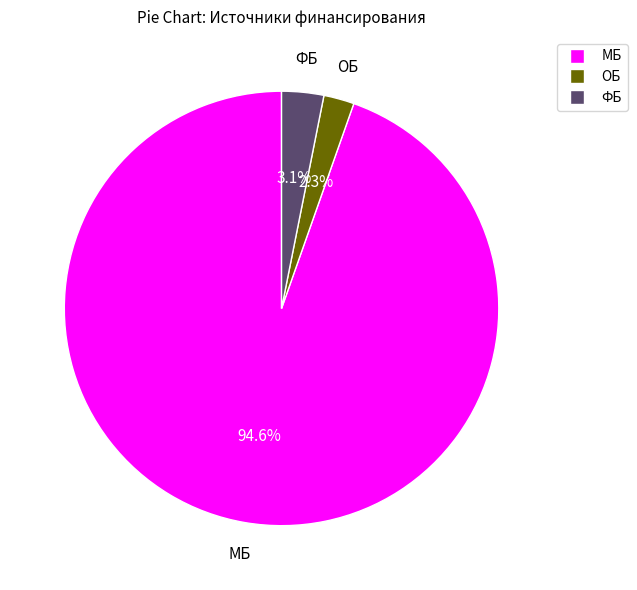

Which category has the biggest portion of the pie?

МБ